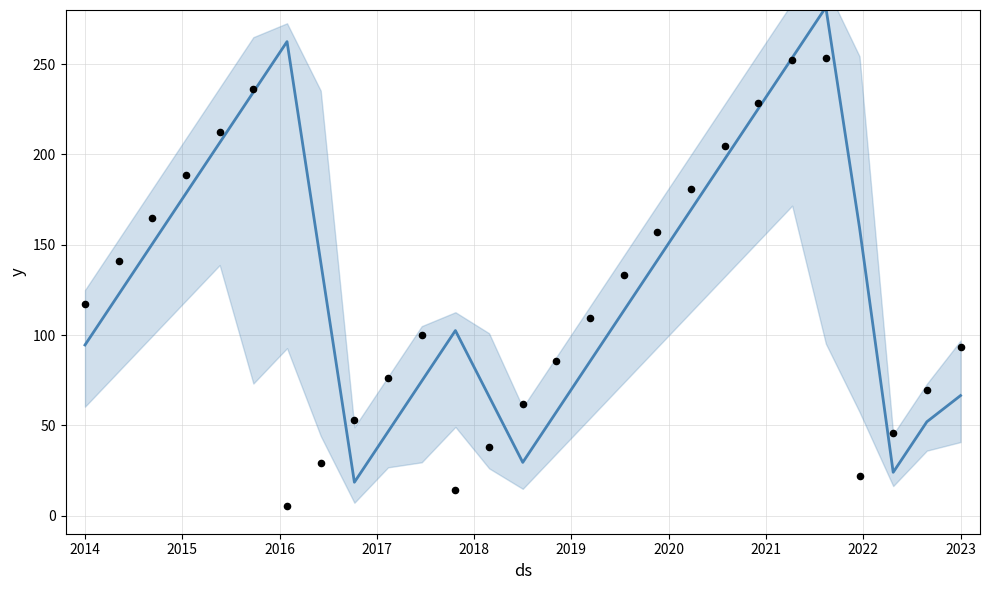

Is the value of mean at 25 greater than the value of observations at 2023?

No